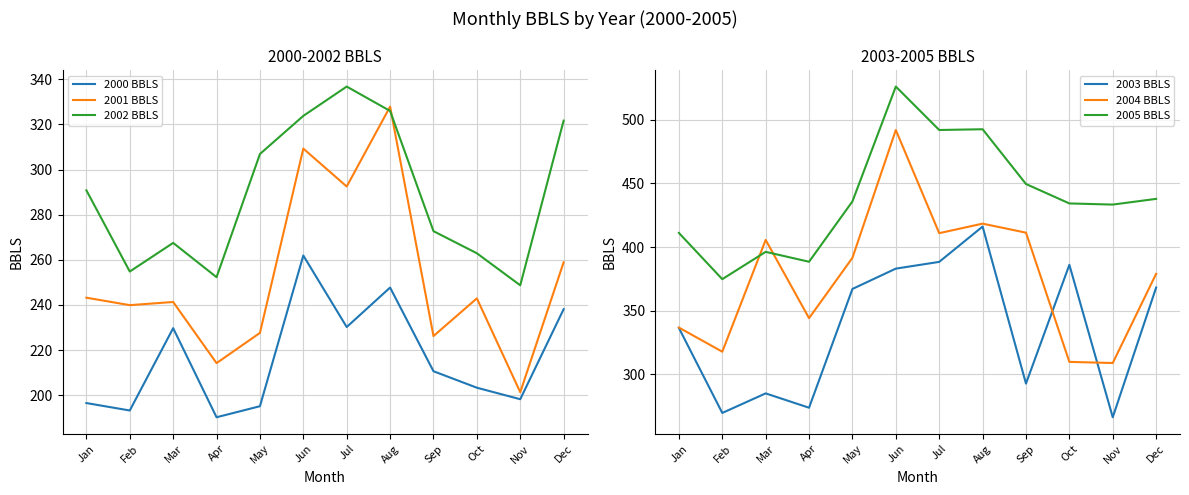

Is the value of 2004 BBLS at Aug greater than the value of 2005 BBLS at Jan?

Yes